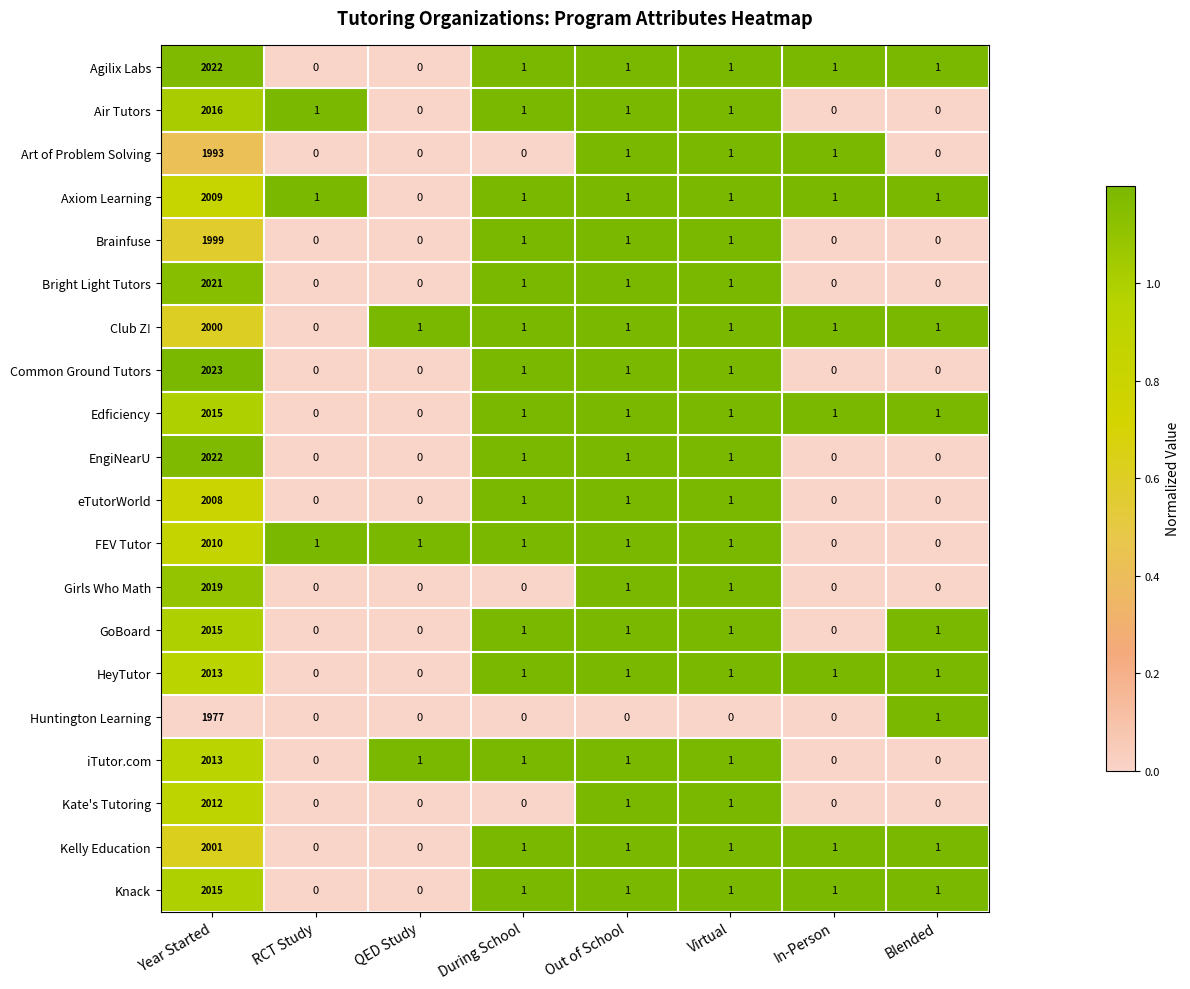

What is the greatest value displayed?

2023